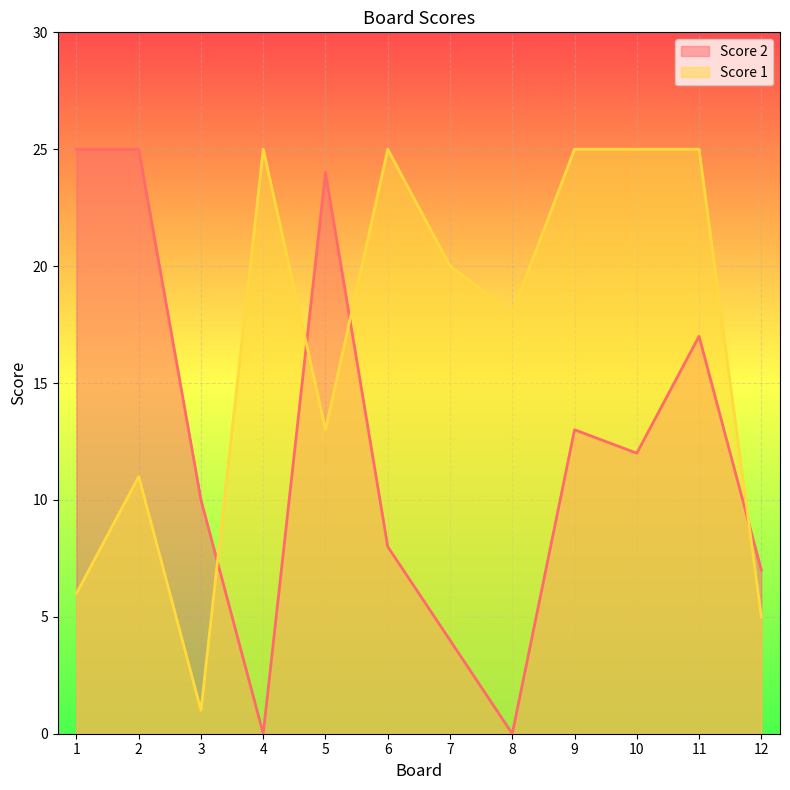

Between 2 and 3, which series saw the biggest shift?

Score 2